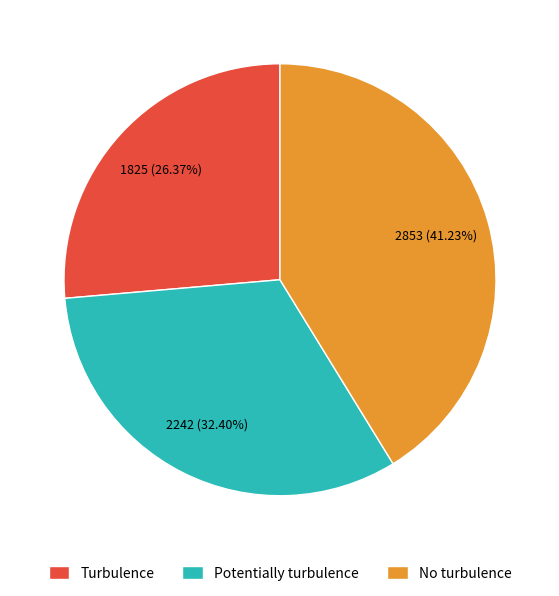

Which slice is the smallest?

Turbulence